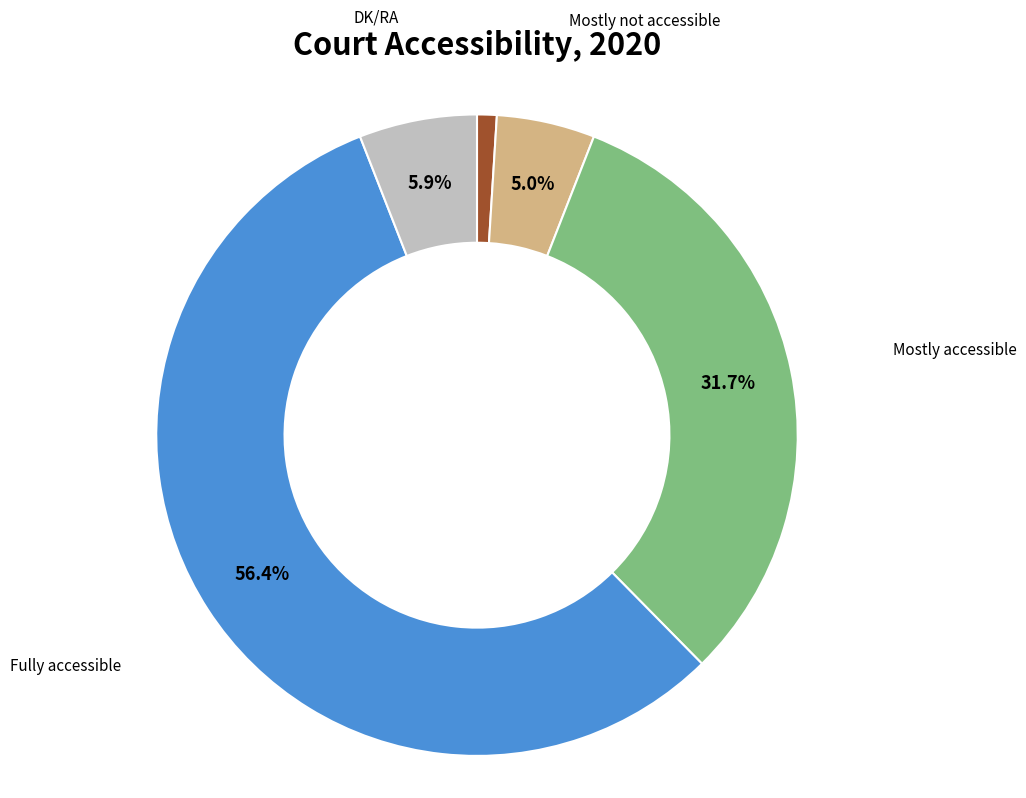

Does any single category account for the majority?

Yes